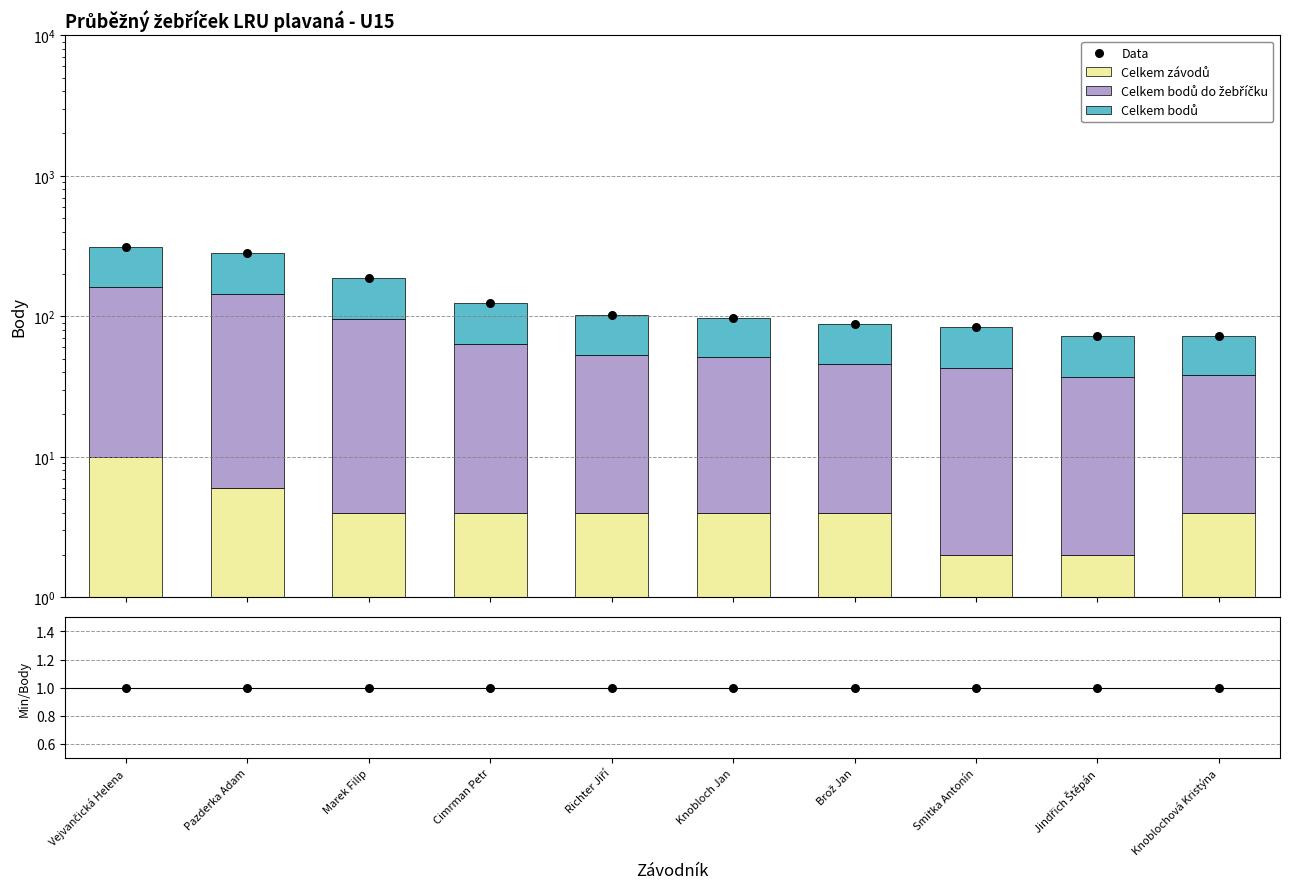

Which series has the largest total across all categories?

Data